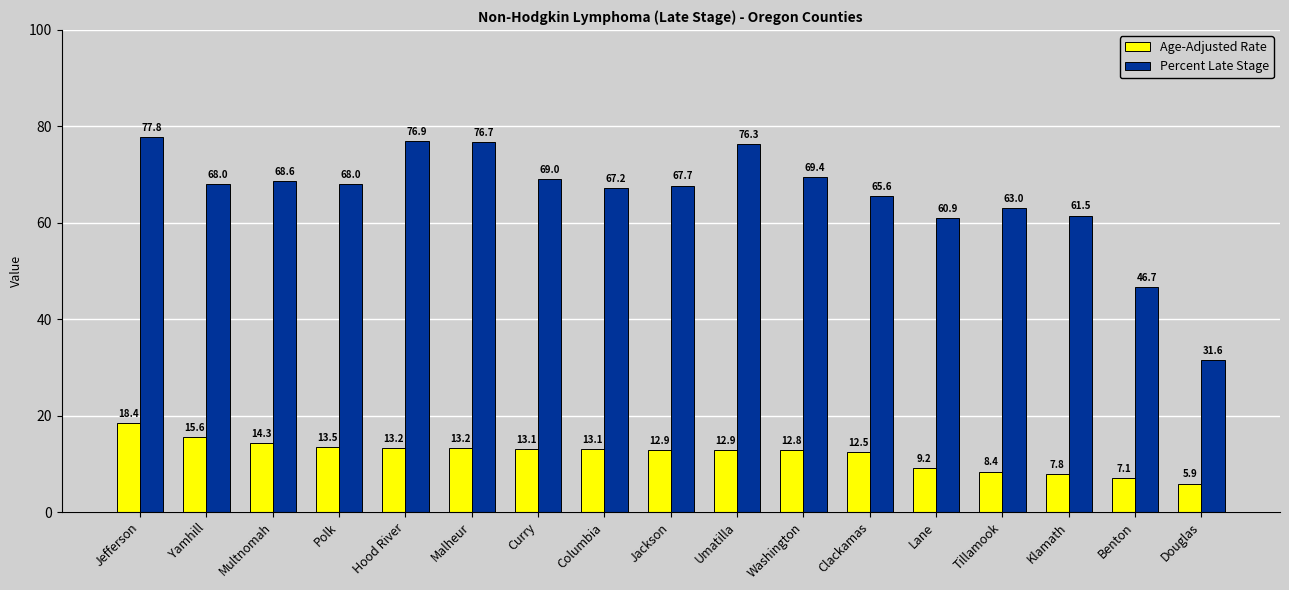

What is the sum of the Percent Late Stage values at Jefferson and Umatilla?

154.1